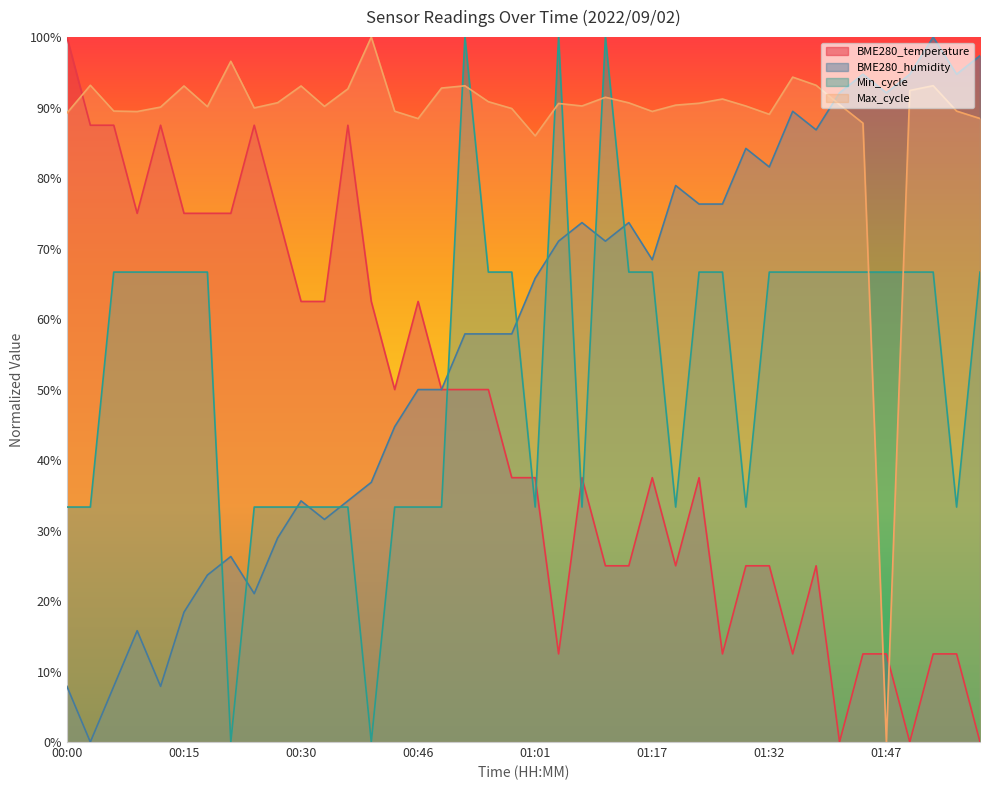

Reading left to right, extract all data points from this chart.

BME280_temperature: 00:00=1.0	00:03=0.9	00:06=0.9	00:09=0.7	00:12=0.9	00:15=0.7	00:18=0.7	00:21=0.7	00:24=0.9	00:27=0.7	00:30=0.6	00:33=0.6	00:37=0.9	00:40=0.6	00:43=0.5	00:46=0.6	00:49=0.5	00:52=0.5	00:55=0.5	00:58=0.4	01:01=0.4	01:04=0.1	01:07=0.4	01:10=0.2	01:13=0.2	01:17=0.4	01:20=0.2	01:23=0.4	01:26=0.1	01:29=0.2	01:32=0.2	01:35=0.1	01:38=0.2	01:41=0.0	01:44=0.1	01:47=0.1	01:50=0.0	01:53=0.1	01:56=0.1	01:59=0.0
BME280_humidity: 00:00=0.1	00:03=0.0	00:06=0.1	00:09=0.2	00:12=0.1	00:15=0.2	00:18=0.2	00:21=0.3	00:24=0.2	00:27=0.3	00:30=0.3	00:33=0.3	00:37=0.3	00:40=0.4	00:43=0.4	00:46=0.5	00:49=0.5	00:52=0.6	00:55=0.6	00:58=0.6	01:01=0.7	01:04=0.7	01:07=0.7	01:10=0.7	01:13=0.7	01:17=0.7	01:20=0.8	01:23=0.8	01:26=0.8	01:29=0.8	01:32=0.8	01:35=0.9	01:38=0.9	01:41=0.9	01:44=0.9	01:47=0.9	01:50=0.9	01:53=1.0	01:56=0.9	01:59=1.0
Min_cycle: 00:00=0.3	00:03=0.3	00:06=0.7	00:09=0.7	00:12=0.7	00:15=0.7	00:18=0.7	00:21=0.0	00:24=0.3	00:27=0.3	00:30=0.3	00:33=0.3	00:37=0.3	00:40=0.0	00:43=0.3	00:46=0.3	00:49=0.3	00:52=1.0	00:55=0.7	00:58=0.7	01:01=0.3	01:04=1.0	01:07=0.3	01:10=1.0	01:13=0.7	01:17=0.7	01:20=0.3	01:23=0.7	01:26=0.7	01:29=0.3	01:32=0.7	01:35=0.7	01:38=0.7	01:41=0.7	01:44=0.7	01:47=0.7	01:50=0.7	01:53=0.7	01:56=0.3	01:59=0.7
Max_cycle: 00:00=0.9	00:03=0.9	00:06=0.9	00:09=0.9	00:12=0.9	00:15=0.9	00:18=0.9	00:21=1.0	00:24=0.9	00:27=0.9	00:30=0.9	00:33=0.9	00:37=0.9	00:40=1.0	00:43=0.9	00:46=0.9	00:49=0.9	00:52=0.9	00:55=0.9	00:58=0.9	01:01=0.9	01:04=0.9	01:07=0.9	01:10=0.9	01:13=0.9	01:17=0.9	01:20=0.9	01:23=0.9	01:26=0.9	01:29=0.9	01:32=0.9	01:35=0.9	01:38=0.9	01:41=0.9	01:44=0.9	01:47=0.0	01:50=0.9	01:53=0.9	01:56=0.9	01:59=0.9